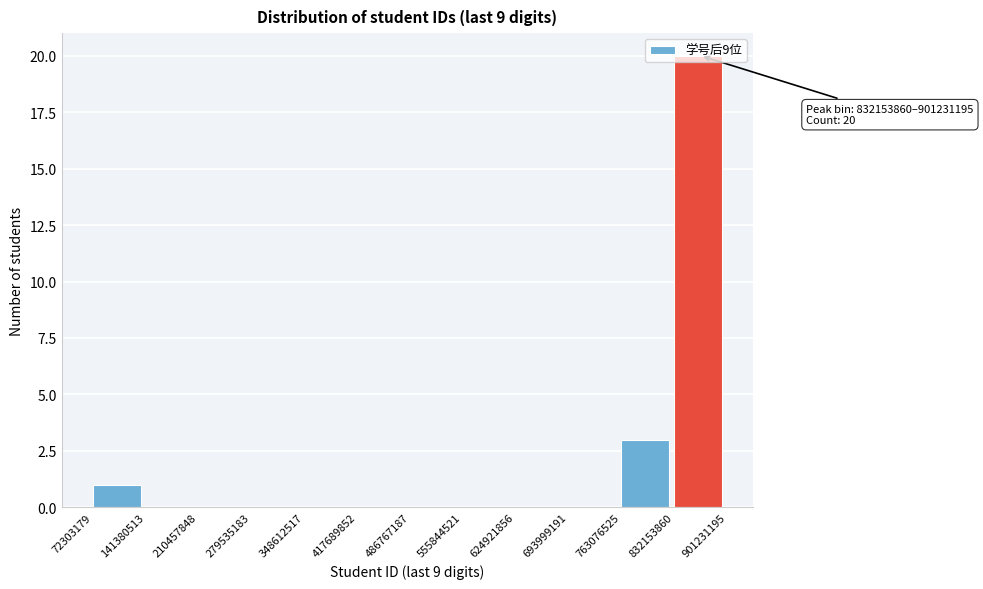

Over which range of the x-axis is the bar tallest?

832153860 to 901231195